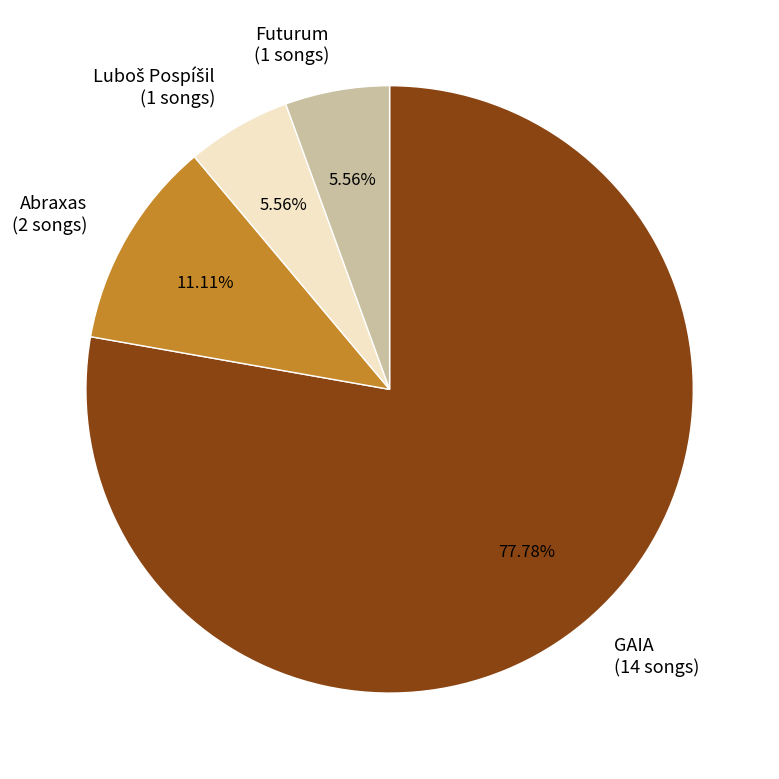

Which has a higher value, GAIA (14 songs) or Abraxas (2 songs)?

GAIA (14 songs)